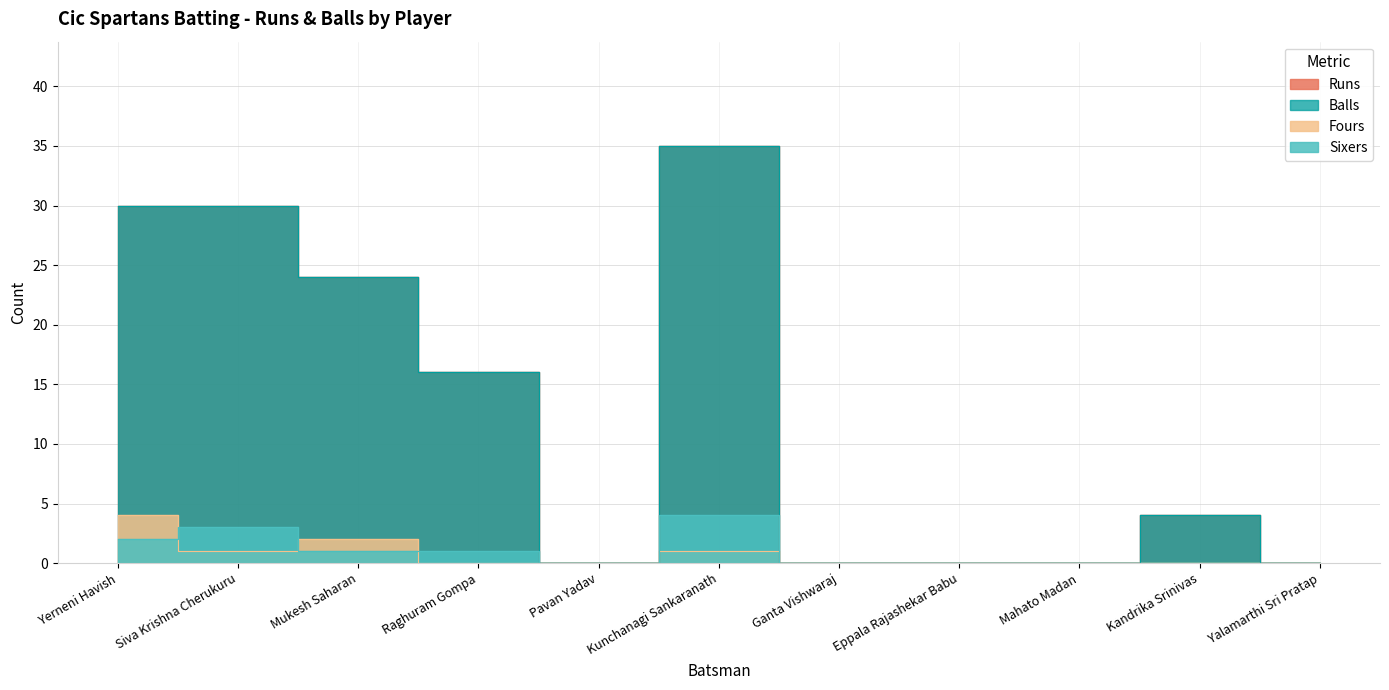

What position from the right is Eppala Rajashekar Babu?

4